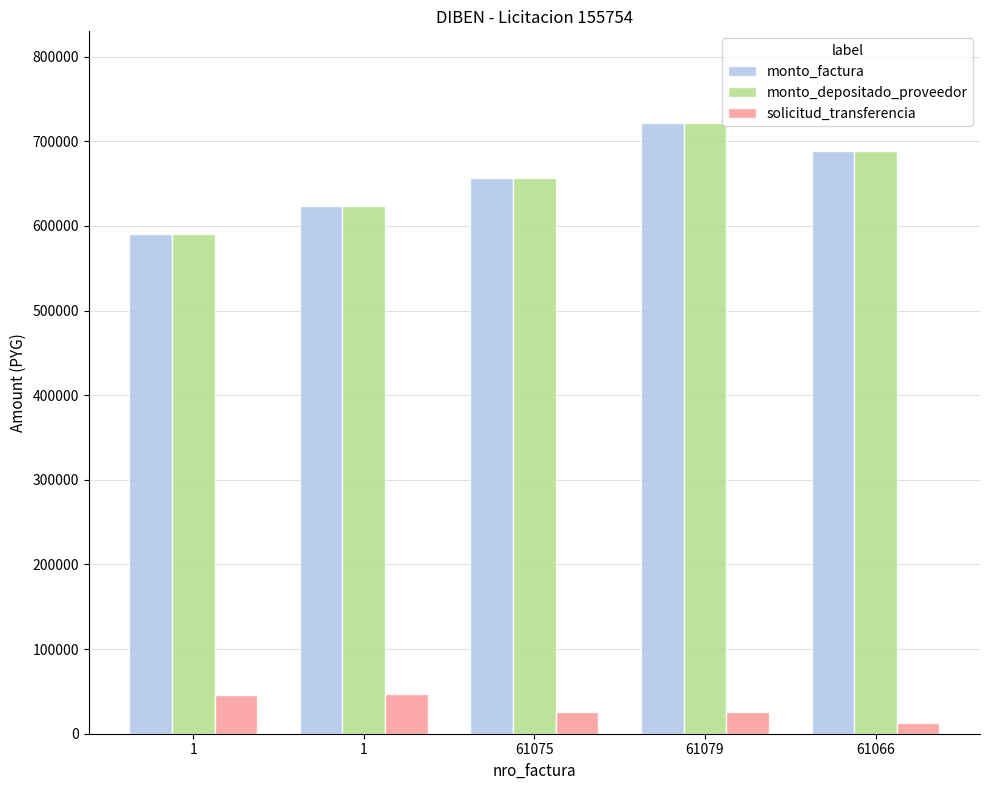

Which series changed the most between 1 and 61079?

monto_factura